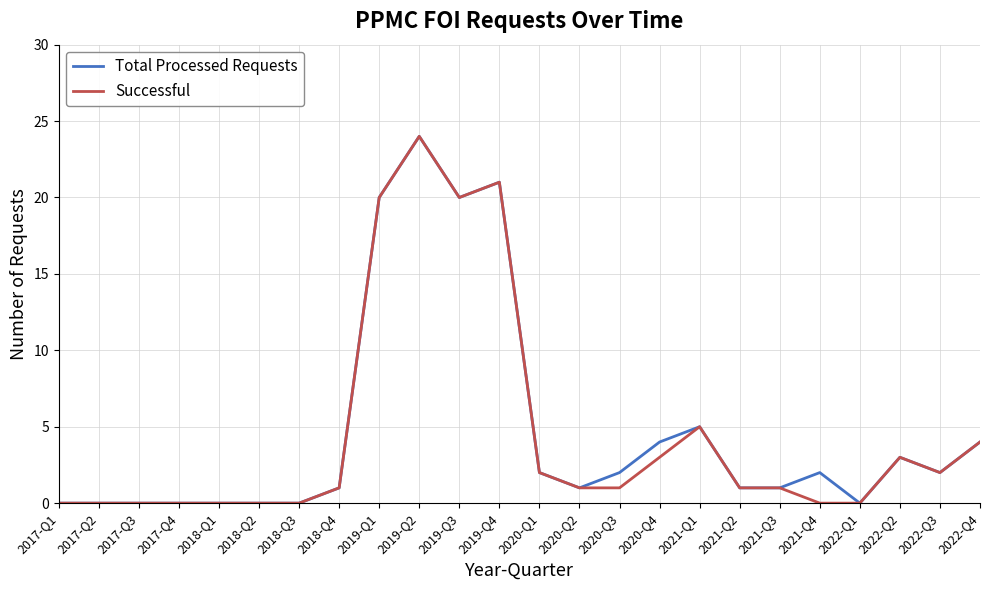

Between 2019-Q1 and 2021-Q4, which series saw the biggest shift?

Successful